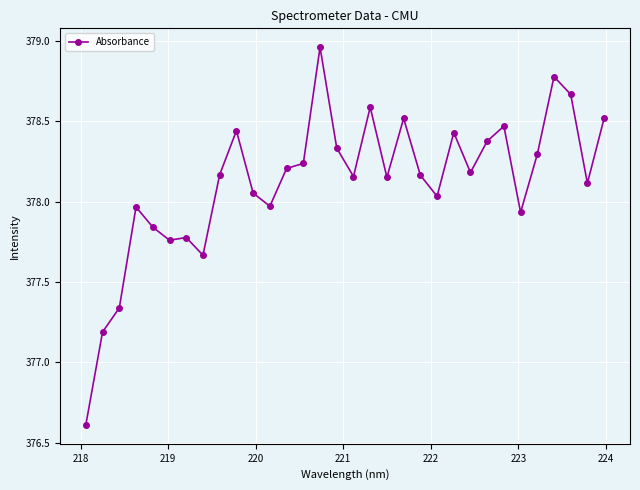

True or false: there are more than 2 points higher than both neighbors.

True